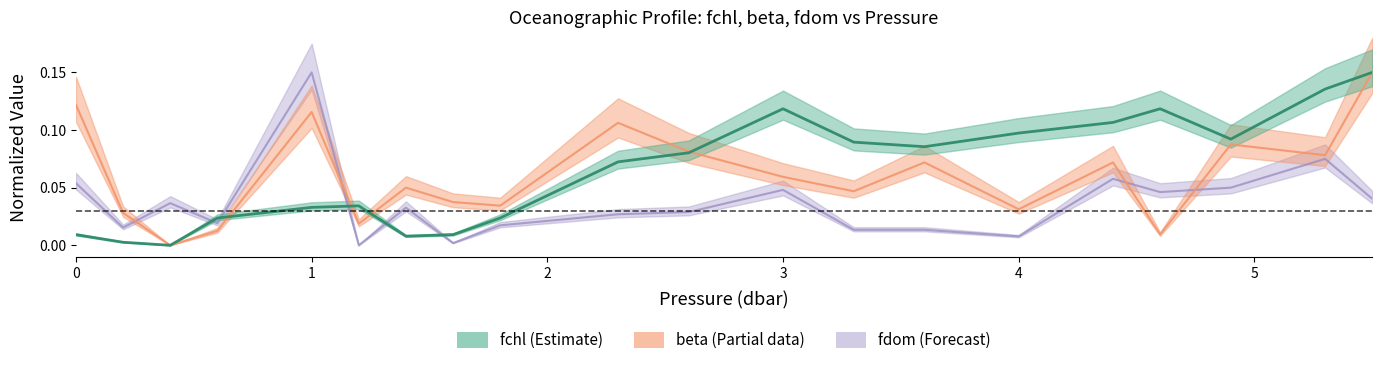

Which label corresponds to the largest value in the chart?

5.5